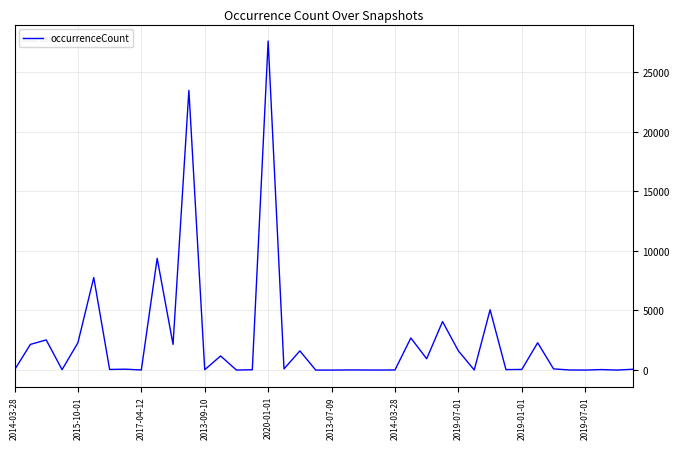

What is the maximum value shown in the chart?

27610